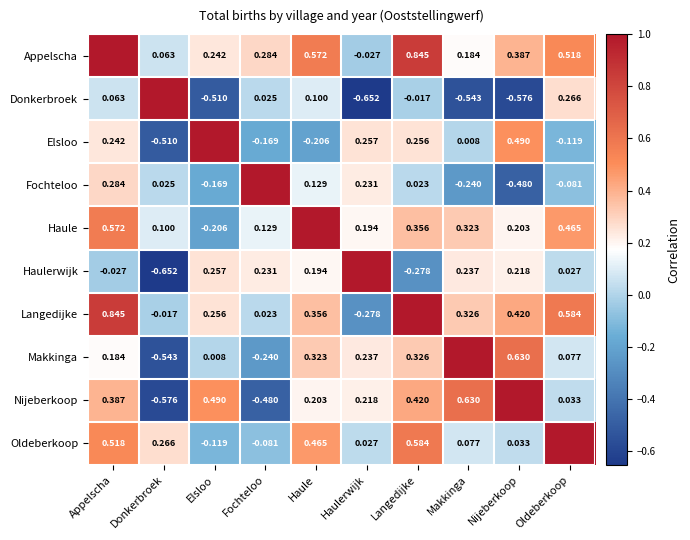

What is the total value across all series at Makkinga?

2.0